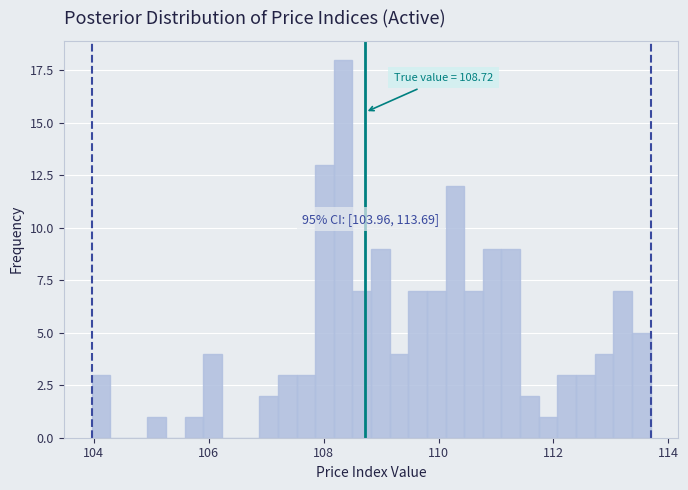

Around what value on the x-axis is the tallest bar? Give the approximate position of its centre, as read against the axis.

108.4